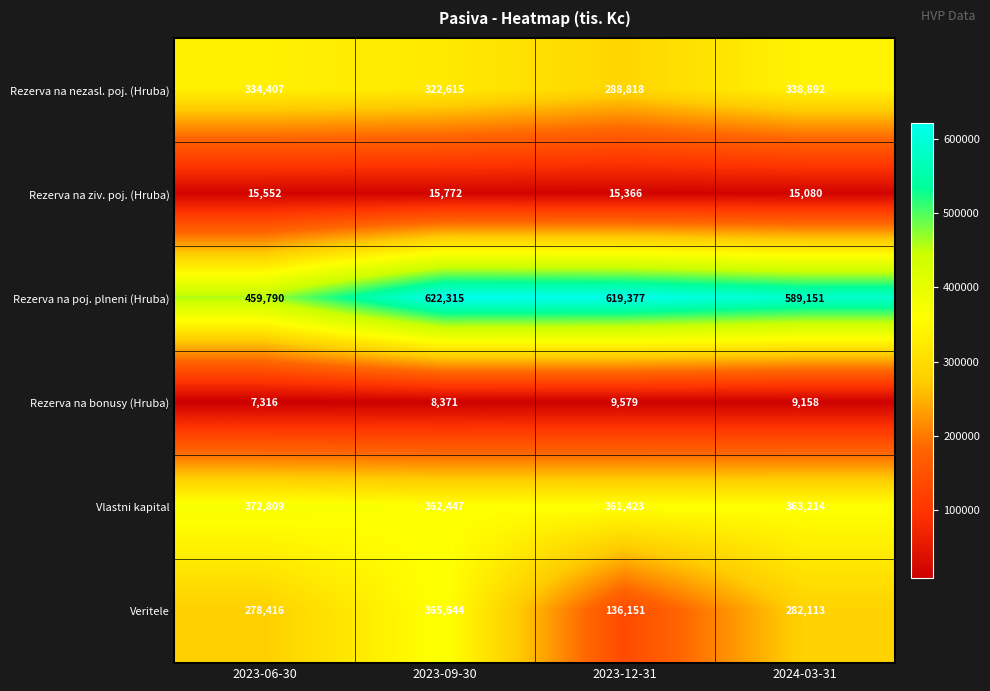

What is the sum of all Veritele values?

1062324